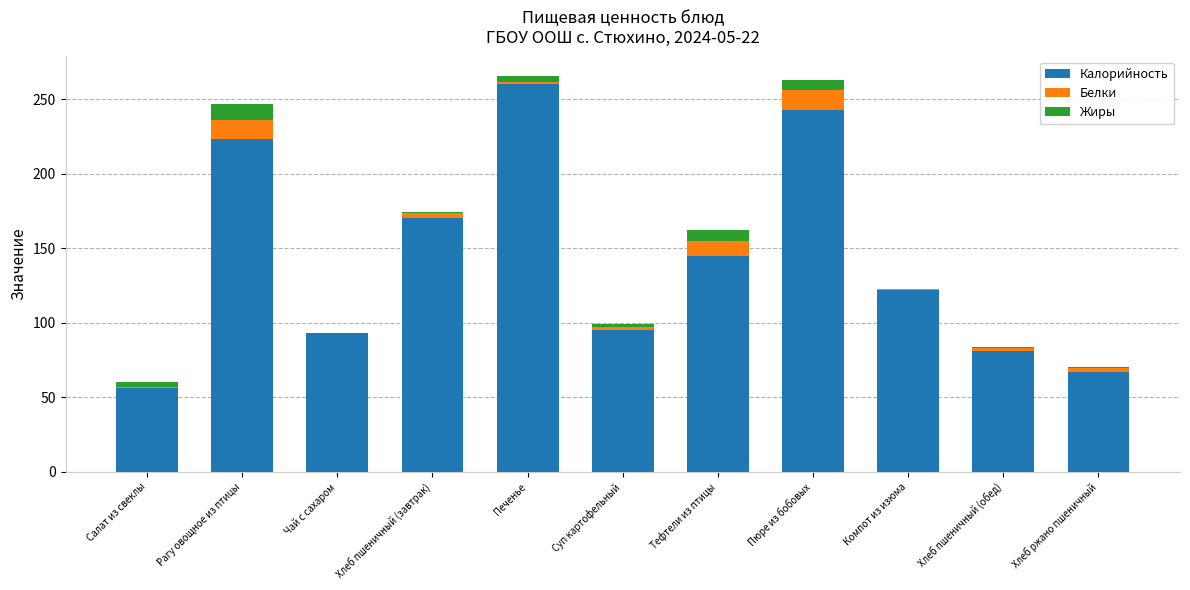

Is it true that Калорийность equals 30.8 at Суп картофельный?

False